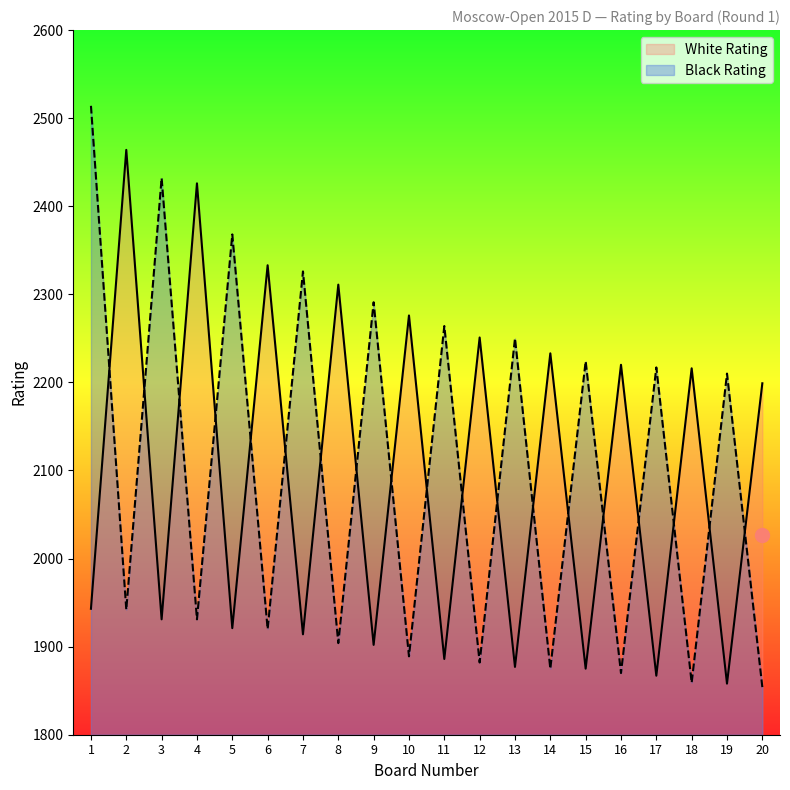

What is the sum of all Black Rating values?

42022